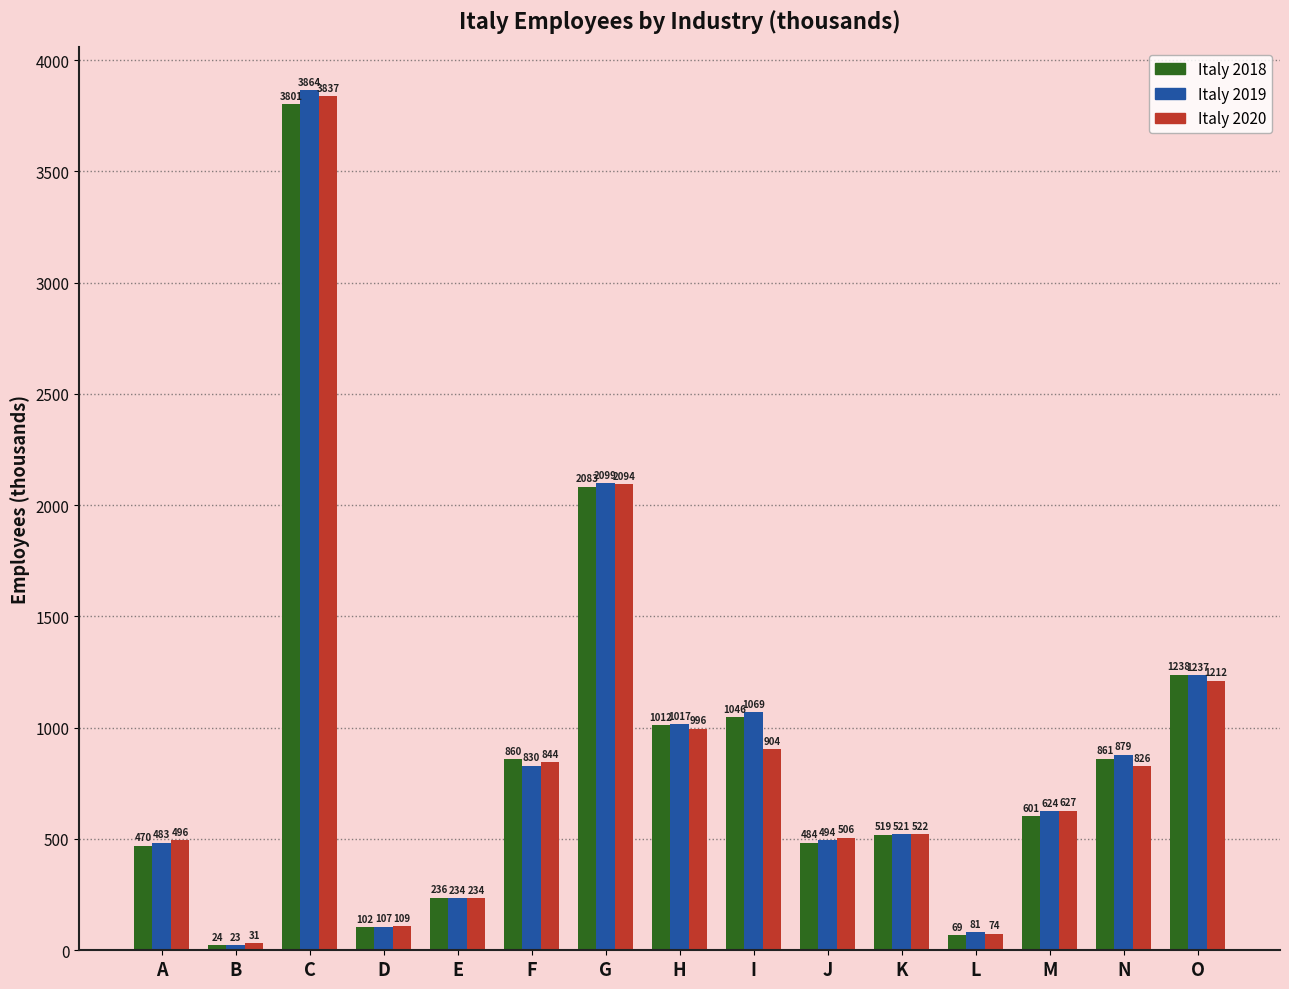

Are the bars horizontal?

No